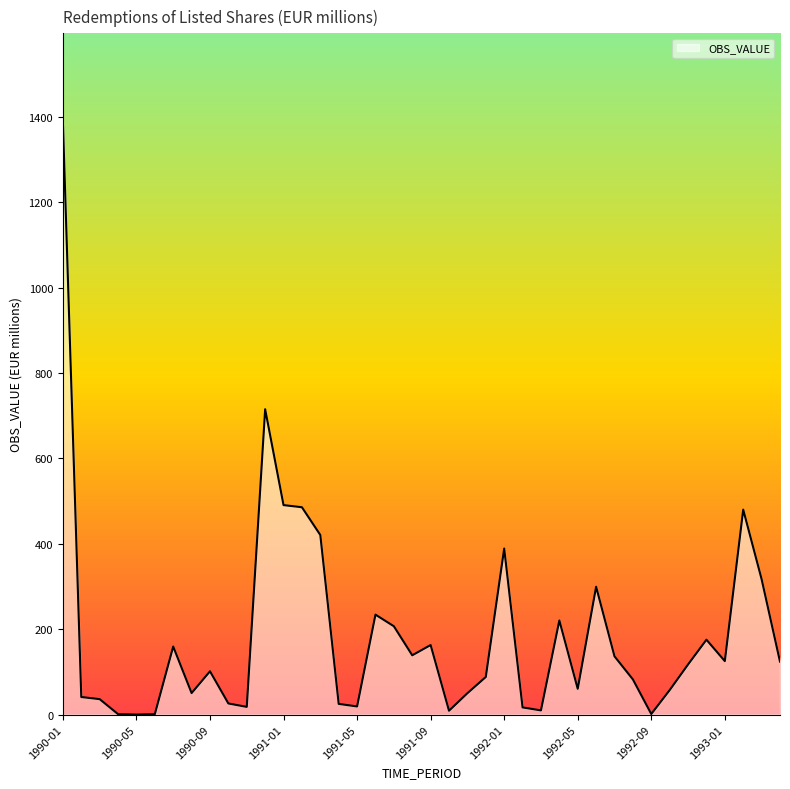

What is the greatest value displayed?

1387.1